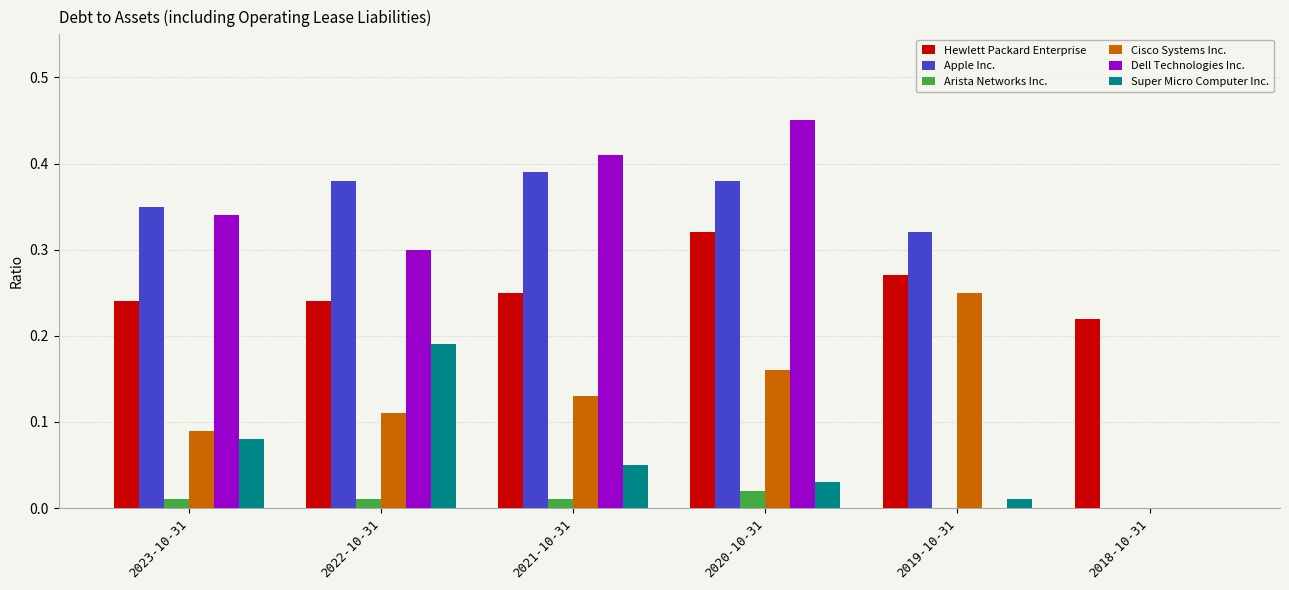

What is the sum of all Dell Technologies Inc. values?

1.5